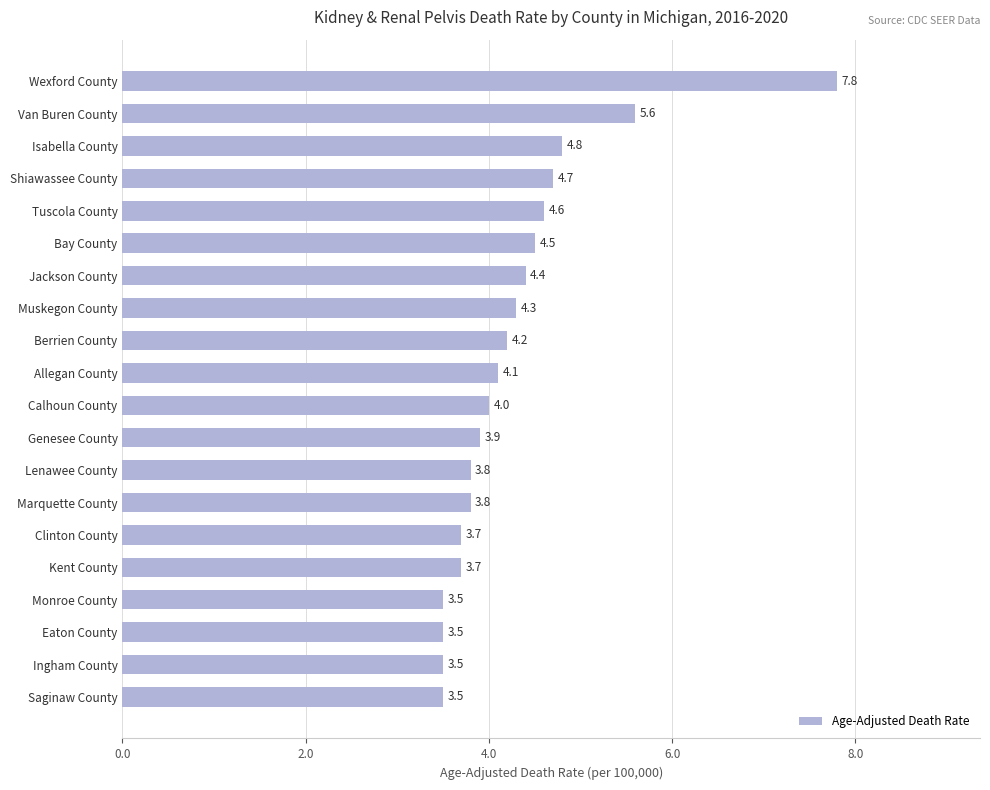

What is the sum of all values?

85.9